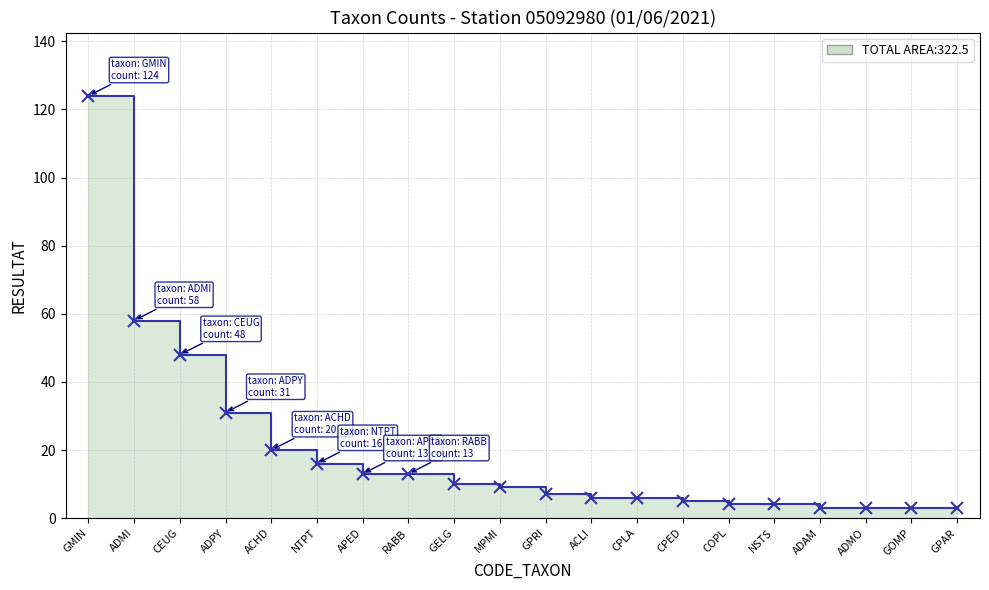

What is the difference between the maximum and minimum values?

121